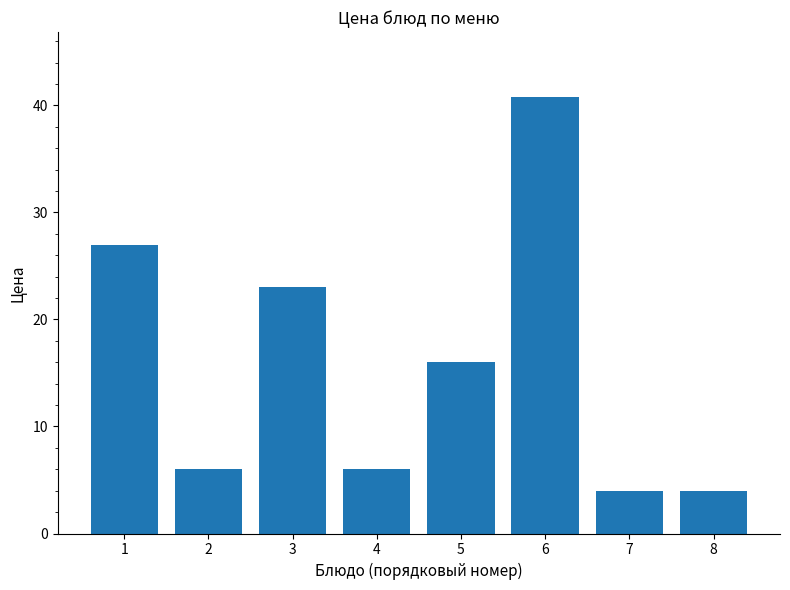

Count the number of categories in the chart.

8